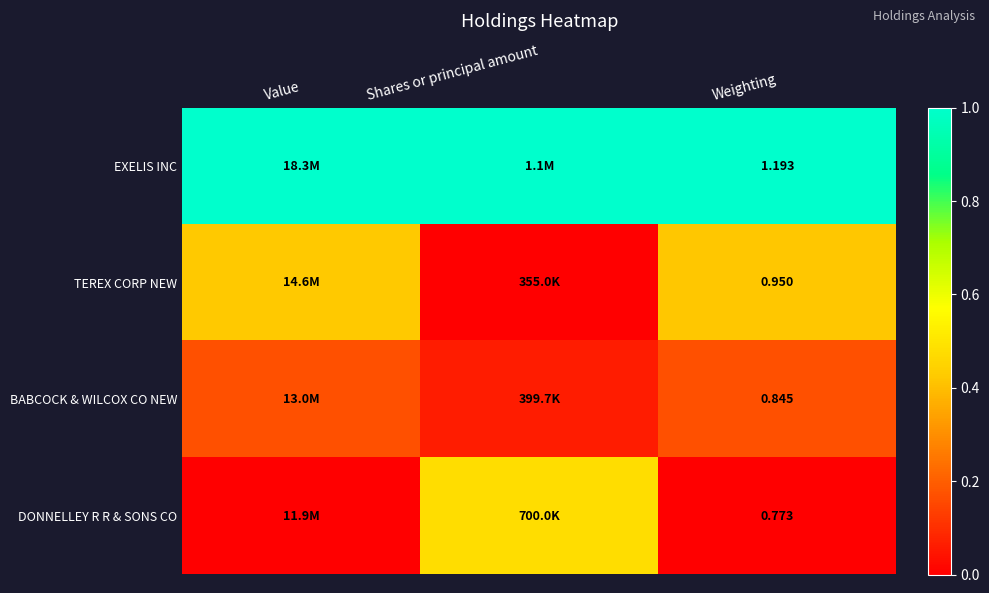

At which category does the chart reach its minimum across all series?

Shares or principal amount